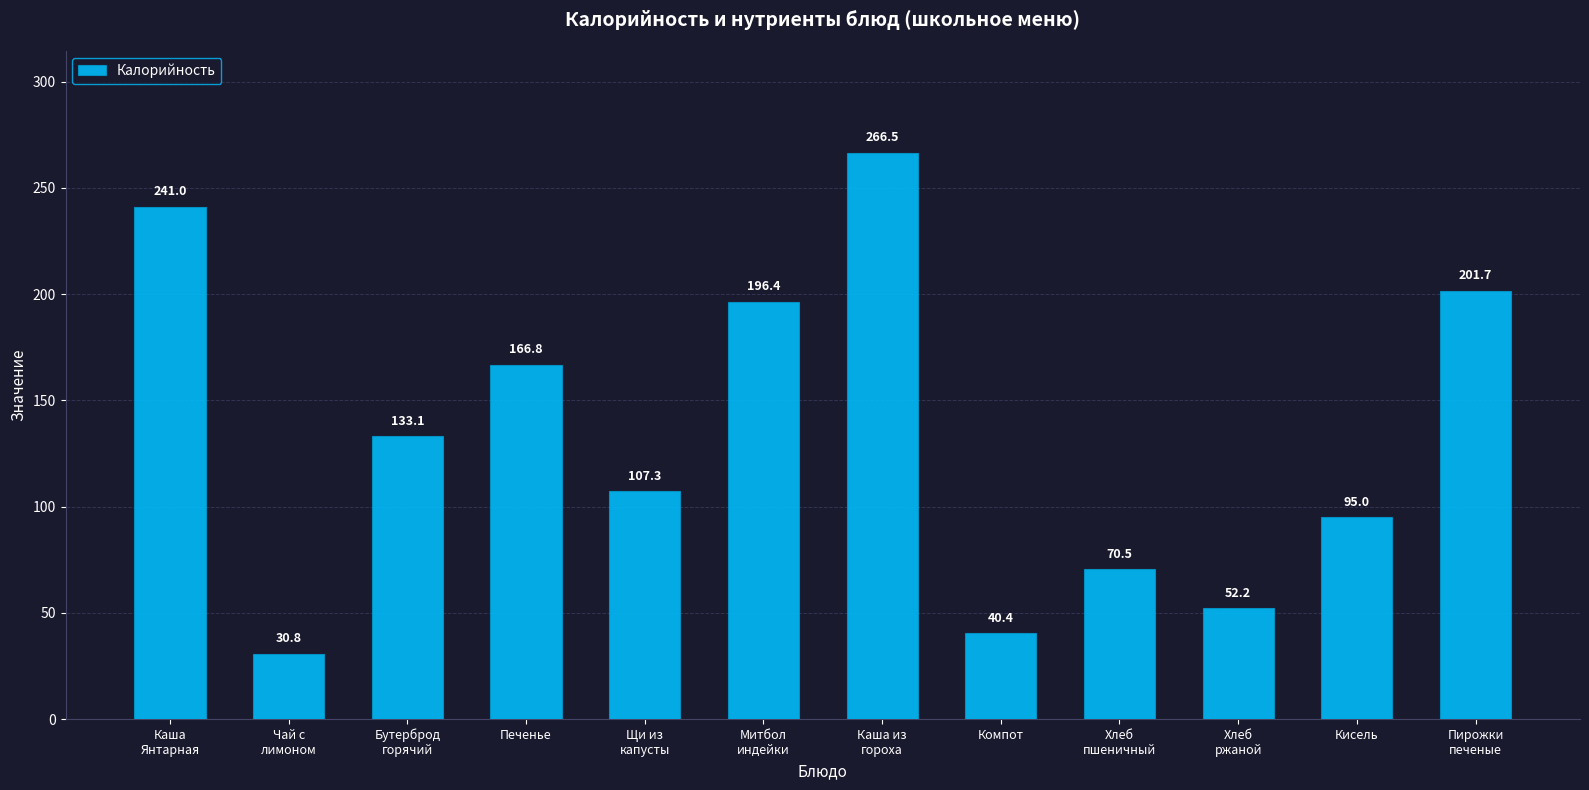

Between Каша
Янтарная and Бутерброд
горячий, which is larger?

Каша
Янтарная